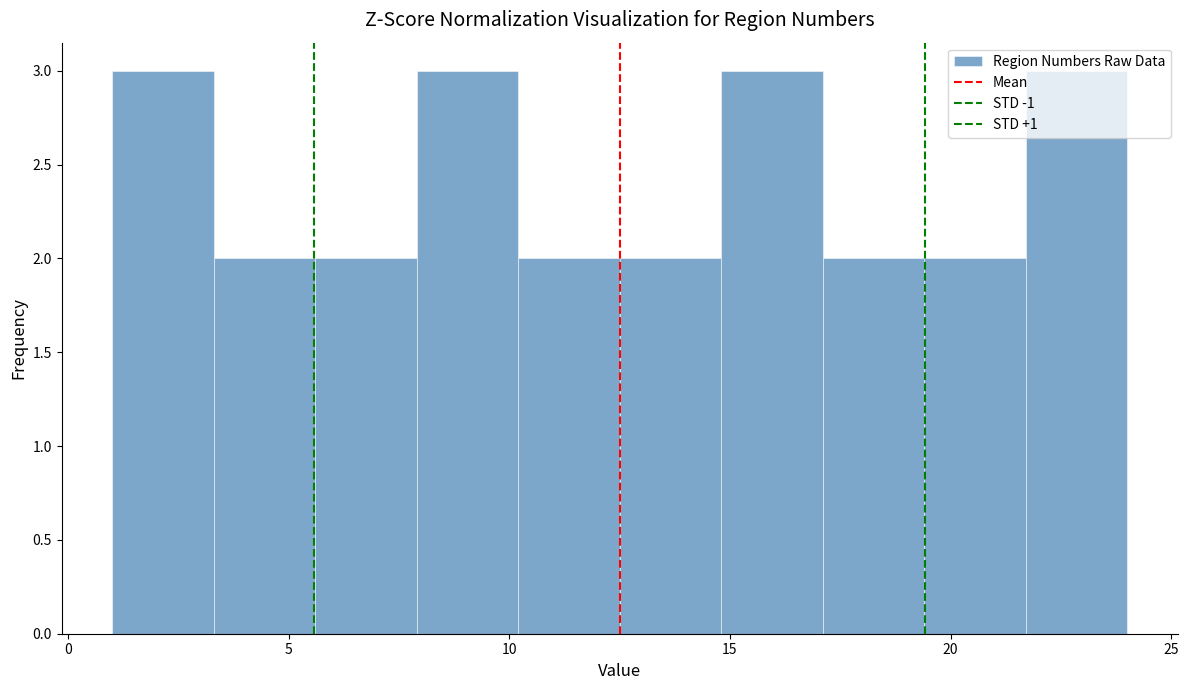

Reading left to right, list every bar in this chart as the range it spans on the x-axis followed by its height. Neither the bar edges nor the heights are printed on the chart, so give them approximately, as read against the axes.

1.0 to 3.3: 3
3.3 to 5.6: 2
5.6 to 7.9: 2
7.9 to 10.2: 3
10.2 to 12.5: 2
12.5 to 14.8: 2
14.8 to 17.1: 3
17.1 to 19.4: 2
19.4 to 21.7: 2
21.7 to 24.0: 3